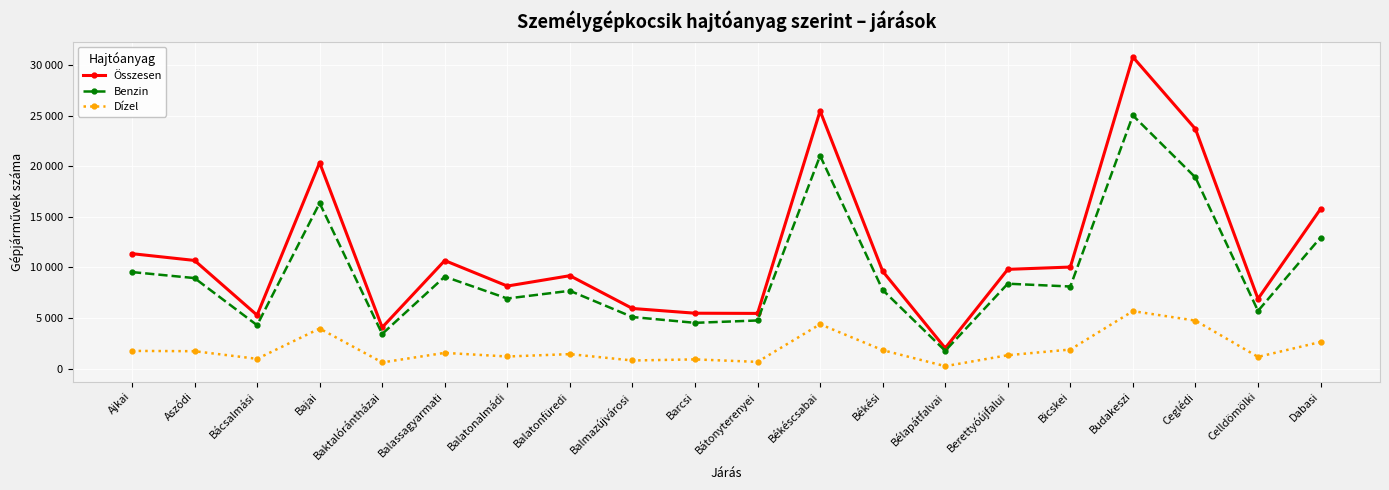

Reading left to right, extract all data points from this chart.

Összesen: Ajkai=11361	Aszódi=10693	Bácsalmási=5290	Bajai=20343	Baktalórántházai=4081	Balassagyarmati=10683	Balatonalmádi=8165	Balatonfüredi=9187	Balmazújvárosi=5950	Barcsi=5483	Bátonyterenyei=5463	Békéscsabai=25453	Békési=9627	Bélapátfalvai=2039	Berettyóújfalui=9812	Bicskei=10040	Budakeszi=30774	Ceglédi=23669	Celldömölki=6901	Dabasi=15779
Benzin: Ajkai=9545	Aszódi=8951	Bácsalmási=4298	Bajai=16353	Baktalórántházai=3433	Balassagyarmati=9095	Balatonalmádi=6934	Balatonfüredi=7696	Balmazújvárosi=5107	Barcsi=4533	Bátonyterenyei=4766	Békéscsabai=21030	Békési=7780	Bélapátfalvai=1770	Berettyóújfalui=8396	Bicskei=8119	Budakeszi=25008	Ceglédi=18884	Celldömölki=5710	Dabasi=12953
Dízel: Ajkai=1762	Aszódi=1732	Bácsalmási=979	Bajai=3970	Baktalórántházai=623	Balassagyarmati=1567	Balatonalmádi=1209	Balatonfüredi=1444	Balmazújvárosi=815	Barcsi=924	Bátonyterenyei=678	Békéscsabai=4394	Békési=1836	Bélapátfalvai=254	Berettyóújfalui=1335	Bicskei=1897	Budakeszi=5688	Ceglédi=4753	Celldömölki=1171	Dabasi=2643